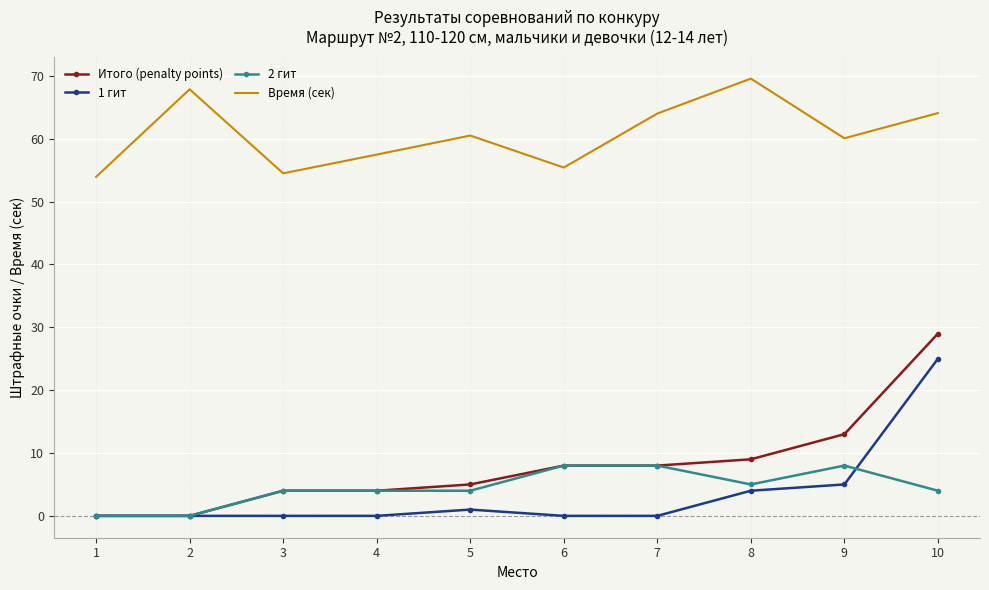

Which series changed the most between 1 and 10?

Итого (penalty points)